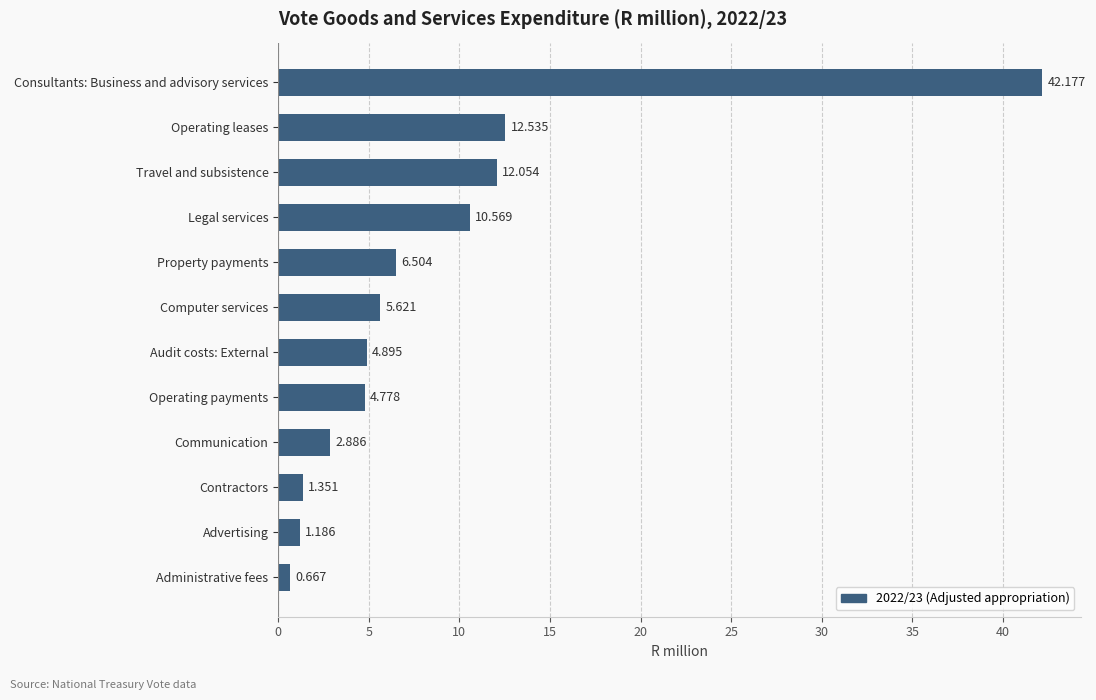

List the labels in order of value, smallest first.

Administrative fees, Advertising, Contractors, Communication, Operating payments, Audit costs: External, Computer services, Property payments, Legal services, Travel and subsistence, Operating leases, Consultants: Business and advisory services